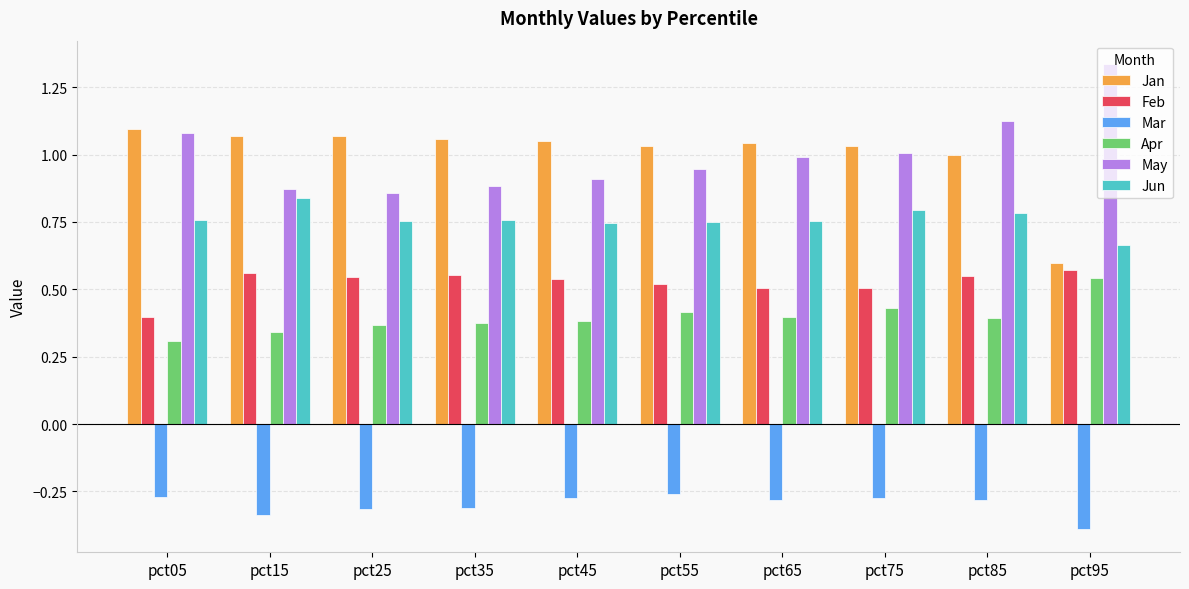

At which category does the chart reach its minimum across all series?

pct95